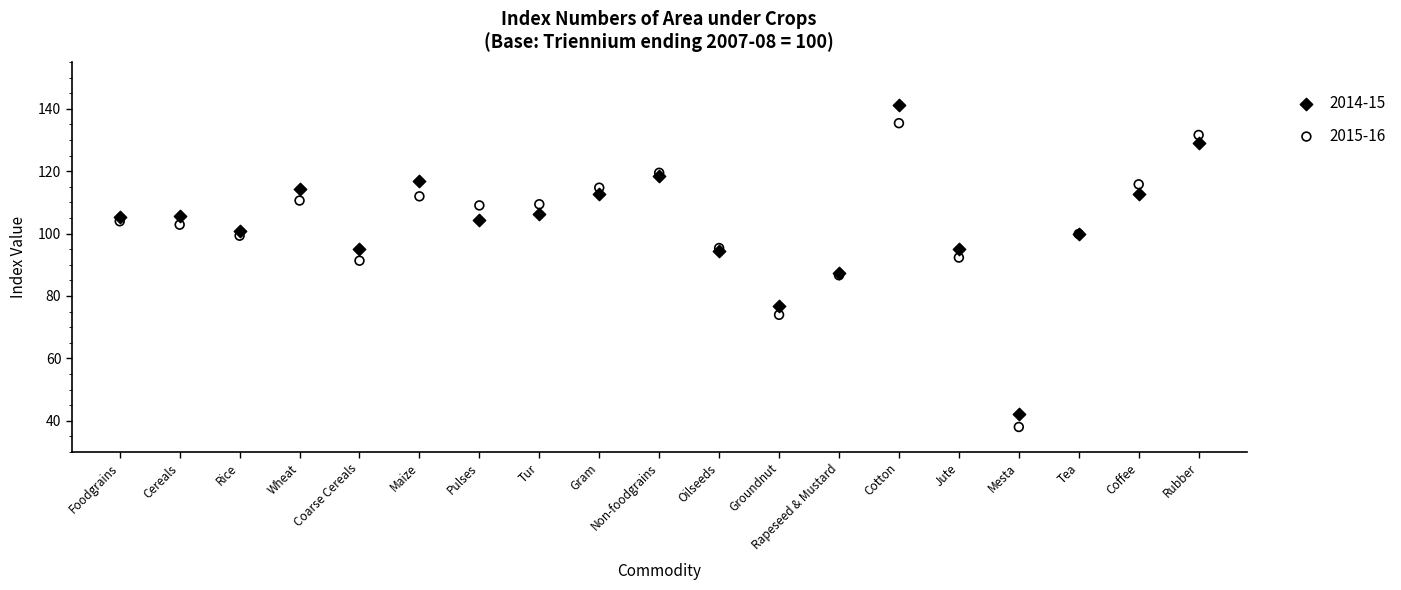

Which series contains the highest Y value?

2014-15